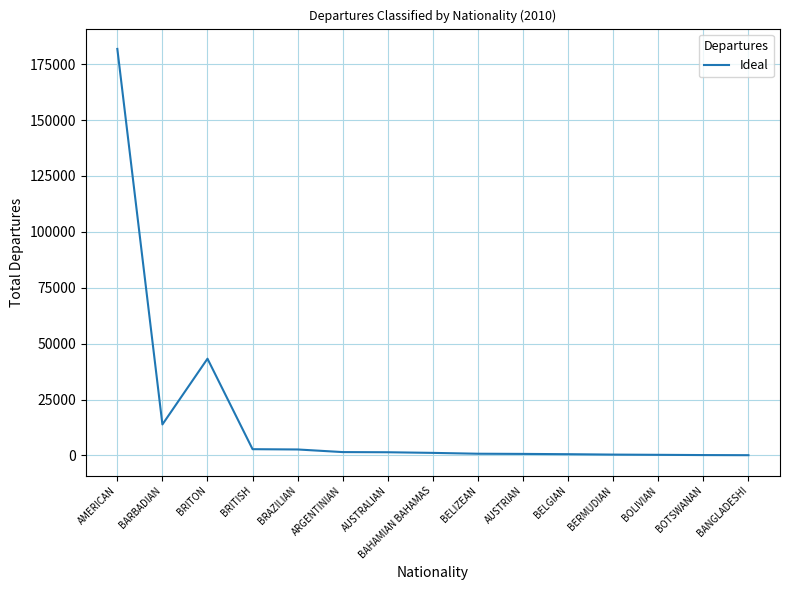

The value at BARBADIAN is 13838. True or false?

True